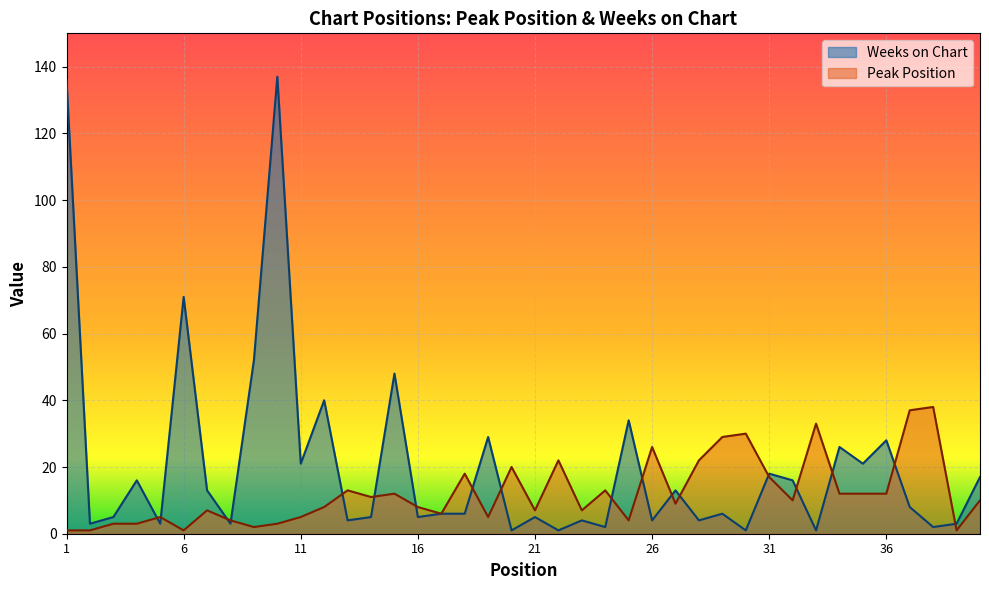

Reading left to right, transcribe all the data shown in this chart.

Peak Position: 1=1	2=1	3=3	4=3	5=5	6=1	7=7	8=4	9=2	10=3	11=5	12=8	13=13	14=11	15=12	16=8	17=6	18=18	19=5	20=20	21=7	22=22	23=7	24=13	25=4	26=26	27=9	28=22	29=29	30=30	31=17	32=10	33=33	34=12	35=12	36=12	37=37	38=38	39=1	40=10
Weeks on Chart: 1=136	2=3	3=5	4=16	5=3	6=71	7=13	8=3	9=52	10=137	11=21	12=40	13=4	14=5	15=48	16=5	17=6	18=6	19=29	20=1	21=5	22=1	23=4	24=2	25=34	26=4	27=13	28=4	29=6	30=1	31=18	32=16	33=1	34=26	35=21	36=28	37=8	38=2	39=3	40=17